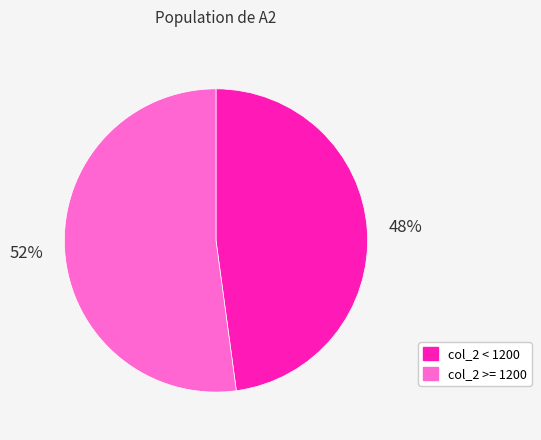

Does any single category account for the majority?

Yes